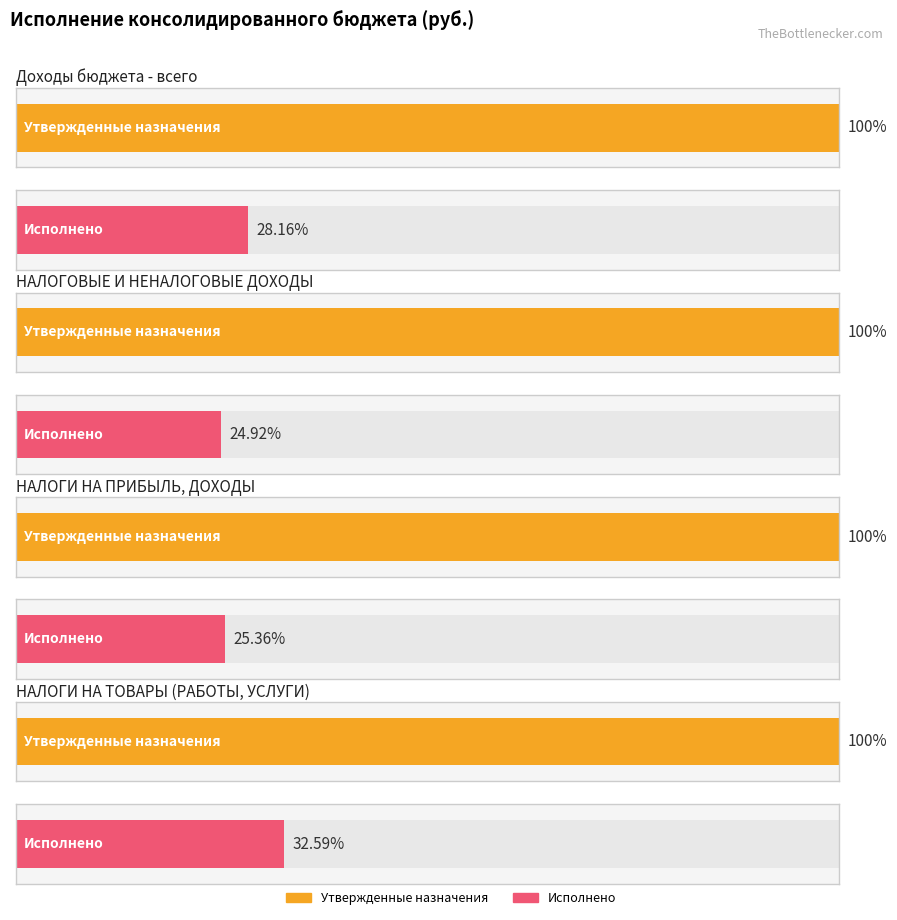

What is the label of the 2nd bar from the right?

НАЛОГИ НА ПРИБЫЛЬ, ДОХОДЫ